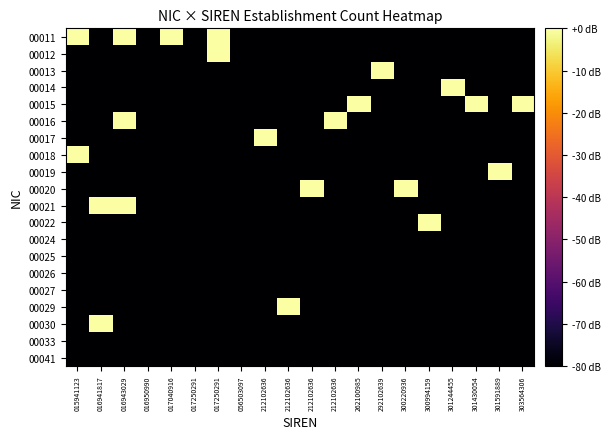

Reading left to right, extract all data points from this chart.

00011: 015941123=0	016941817=-80	016943029=0	016950990=-80	017040916=0	017250291=-80	017250291=0	056503097=-80	212102636=-80	212102636=-80	212102636=-80	212102636=-80	262100985=-80	292102639=-80	300220936=-80	300994159=-80	301244455=-80	301430054=-80	301591889=-80	303564306=-80
00012: 015941123=-80	016941817=-80	016943029=-80	016950990=-80	017040916=-80	017250291=-80	017250291=0	056503097=-80	212102636=-80	212102636=-80	212102636=-80	212102636=-80	262100985=-80	292102639=-80	300220936=-80	300994159=-80	301244455=-80	301430054=-80	301591889=-80	303564306=-80
00013: 015941123=-80	016941817=-80	016943029=-80	016950990=-80	017040916=-80	017250291=-80	017250291=-80	056503097=-80	212102636=-80	212102636=-80	212102636=-80	212102636=-80	262100985=-80	292102639=0	300220936=-80	300994159=-80	301244455=-80	301430054=-80	301591889=-80	303564306=-80
00014: 015941123=-80	016941817=-80	016943029=-80	016950990=-80	017040916=-80	017250291=-80	017250291=-80	056503097=-80	212102636=-80	212102636=-80	212102636=-80	212102636=-80	262100985=-80	292102639=-80	300220936=-80	300994159=-80	301244455=0	301430054=-80	301591889=-80	303564306=-80
00015: 015941123=-80	016941817=-80	016943029=-80	016950990=-80	017040916=-80	017250291=-80	017250291=-80	056503097=-80	212102636=-80	212102636=-80	212102636=-80	212102636=-80	262100985=0	292102639=-80	300220936=-80	300994159=-80	301244455=-80	301430054=0	301591889=-80	303564306=0
00016: 015941123=-80	016941817=-80	016943029=0	016950990=-80	017040916=-80	017250291=-80	017250291=-80	056503097=-80	212102636=-80	212102636=-80	212102636=-80	212102636=0	262100985=-80	292102639=-80	300220936=-80	300994159=-80	301244455=-80	301430054=-80	301591889=-80	303564306=-80
00017: 015941123=-80	016941817=-80	016943029=-80	016950990=-80	017040916=-80	017250291=-80	017250291=-80	056503097=-80	212102636=0	212102636=-80	212102636=-80	212102636=-80	262100985=-80	292102639=-80	300220936=-80	300994159=-80	301244455=-80	301430054=-80	301591889=-80	303564306=-80
00018: 015941123=0	016941817=-80	016943029=-80	016950990=-80	017040916=-80	017250291=-80	017250291=-80	056503097=-80	212102636=-80	212102636=-80	212102636=-80	212102636=-80	262100985=-80	292102639=-80	300220936=-80	300994159=-80	301244455=-80	301430054=-80	301591889=-80	303564306=-80
00019: 015941123=-80	016941817=-80	016943029=-80	016950990=-80	017040916=-80	017250291=-80	017250291=-80	056503097=-80	212102636=-80	212102636=-80	212102636=-80	212102636=-80	262100985=-80	292102639=-80	300220936=-80	300994159=-80	301244455=-80	301430054=-80	301591889=0	303564306=-80
00020: 015941123=-80	016941817=-80	016943029=-80	016950990=-80	017040916=-80	017250291=-80	017250291=-80	056503097=-80	212102636=-80	212102636=-80	212102636=0	212102636=-80	262100985=-80	292102639=-80	300220936=0	300994159=-80	301244455=-80	301430054=-80	301591889=-80	303564306=-80
00021: 015941123=-80	016941817=0	016943029=0	016950990=-80	017040916=-80	017250291=-80	017250291=-80	056503097=-80	212102636=-80	212102636=-80	212102636=-80	212102636=-80	262100985=-80	292102639=-80	300220936=-80	300994159=-80	301244455=-80	301430054=-80	301591889=-80	303564306=-80
00022: 015941123=-80	016941817=-80	016943029=-80	016950990=-80	017040916=-80	017250291=-80	017250291=-80	056503097=-80	212102636=-80	212102636=-80	212102636=-80	212102636=-80	262100985=-80	292102639=-80	300220936=-80	300994159=0	301244455=-80	301430054=-80	301591889=-80	303564306=-80
00024: 015941123=-80	016941817=-80	016943029=-80	016950990=-80	017040916=-80	017250291=-80	017250291=-80	056503097=-80	212102636=-80	212102636=-80	212102636=-80	212102636=-80	262100985=-80	292102639=-80	300220936=-80	300994159=-80	301244455=-80	301430054=-80	301591889=-80	303564306=-80
00025: 015941123=-80	016941817=-80	016943029=-80	016950990=-80	017040916=-80	017250291=-80	017250291=-80	056503097=-80	212102636=-80	212102636=-80	212102636=-80	212102636=-80	262100985=-80	292102639=-80	300220936=-80	300994159=-80	301244455=-80	301430054=-80	301591889=-80	303564306=-80
00026: 015941123=-80	016941817=-80	016943029=-80	016950990=-80	017040916=-80	017250291=-80	017250291=-80	056503097=-80	212102636=-80	212102636=-80	212102636=-80	212102636=-80	262100985=-80	292102639=-80	300220936=-80	300994159=-80	301244455=-80	301430054=-80	301591889=-80	303564306=-80
00027: 015941123=-80	016941817=-80	016943029=-80	016950990=-80	017040916=-80	017250291=-80	017250291=-80	056503097=-80	212102636=-80	212102636=-80	212102636=-80	212102636=-80	262100985=-80	292102639=-80	300220936=-80	300994159=-80	301244455=-80	301430054=-80	301591889=-80	303564306=-80
00029: 015941123=-80	016941817=-80	016943029=-80	016950990=-80	017040916=-80	017250291=-80	017250291=-80	056503097=-80	212102636=-80	212102636=0	212102636=-80	212102636=-80	262100985=-80	292102639=-80	300220936=-80	300994159=-80	301244455=-80	301430054=-80	301591889=-80	303564306=-80
00030: 015941123=-80	016941817=0	016943029=-80	016950990=-80	017040916=-80	017250291=-80	017250291=-80	056503097=-80	212102636=-80	212102636=-80	212102636=-80	212102636=-80	262100985=-80	292102639=-80	300220936=-80	300994159=-80	301244455=-80	301430054=-80	301591889=-80	303564306=-80
00033: 015941123=-80	016941817=-80	016943029=-80	016950990=-80	017040916=-80	017250291=-80	017250291=-80	056503097=-80	212102636=-80	212102636=-80	212102636=-80	212102636=-80	262100985=-80	292102639=-80	300220936=-80	300994159=-80	301244455=-80	301430054=-80	301591889=-80	303564306=-80
00041: 015941123=-80	016941817=-80	016943029=-80	016950990=-80	017040916=-80	017250291=-80	017250291=-80	056503097=-80	212102636=-80	212102636=-80	212102636=-80	212102636=-80	262100985=-80	292102639=-80	300220936=-80	300994159=-80	301244455=-80	301430054=-80	301591889=-80	303564306=-80